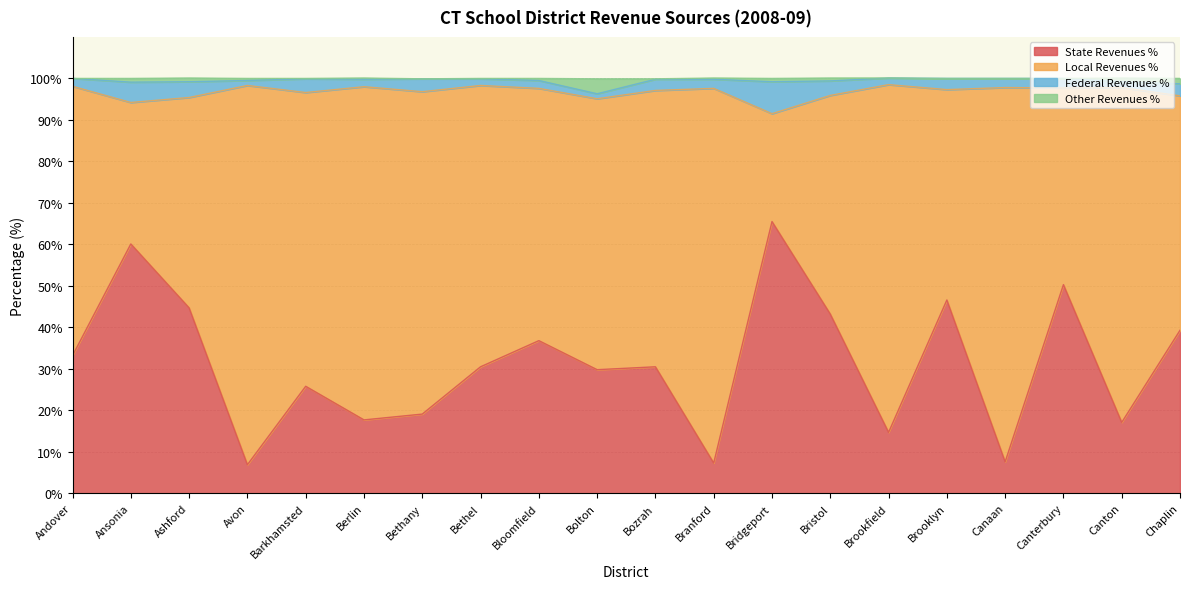

What is the maximum value for State Revenues %?

65.5